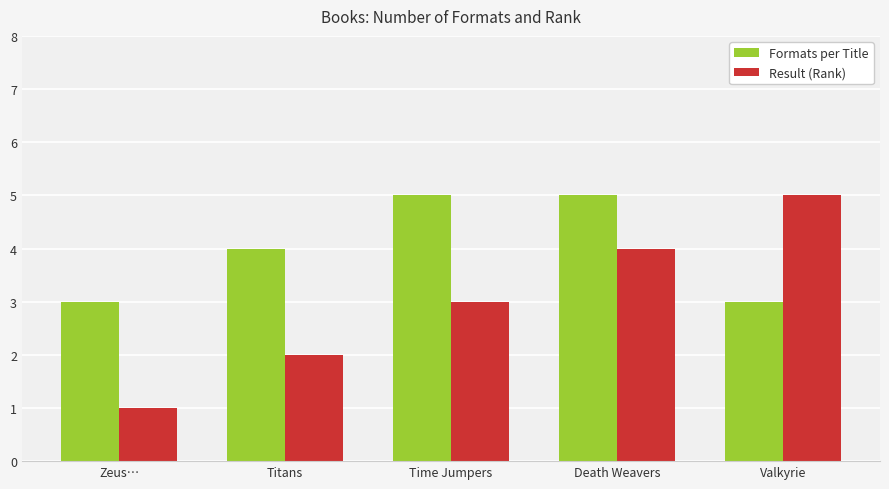

What is the highest value of the Result (Rank) series?

5